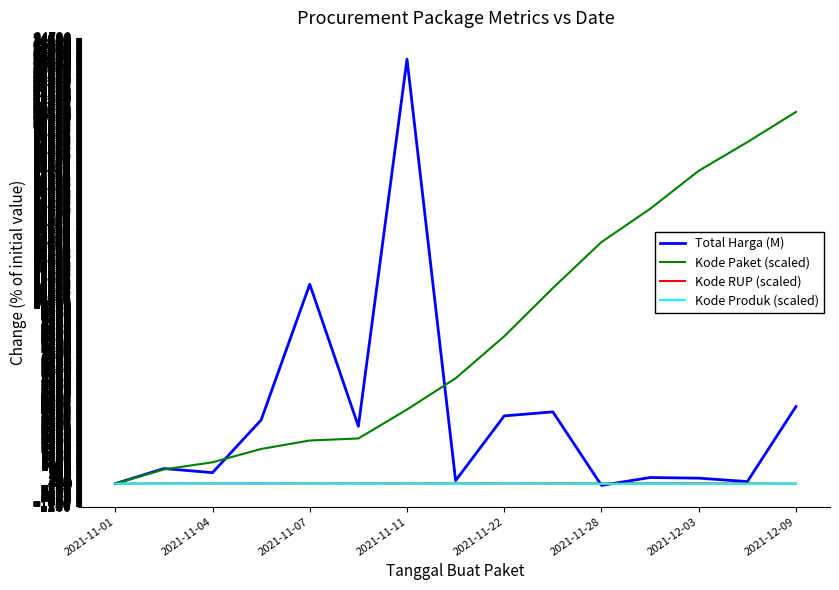

What is the maximum value for Kode Paket (scaled)?

20613.6